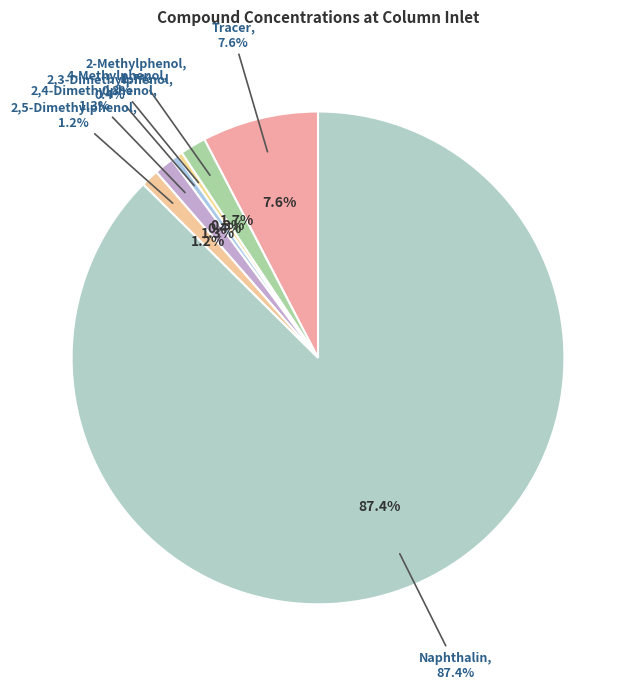

To the nearest percent, what is the difference between the 2,5-Dimethylphenol and Tracer slice percentages?

6%